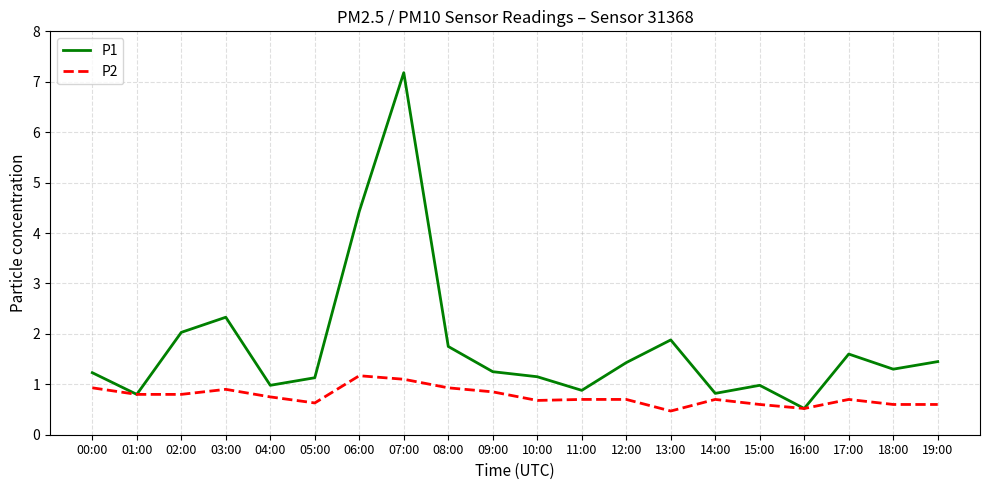

What is the minimum value shown in the chart?

0.5